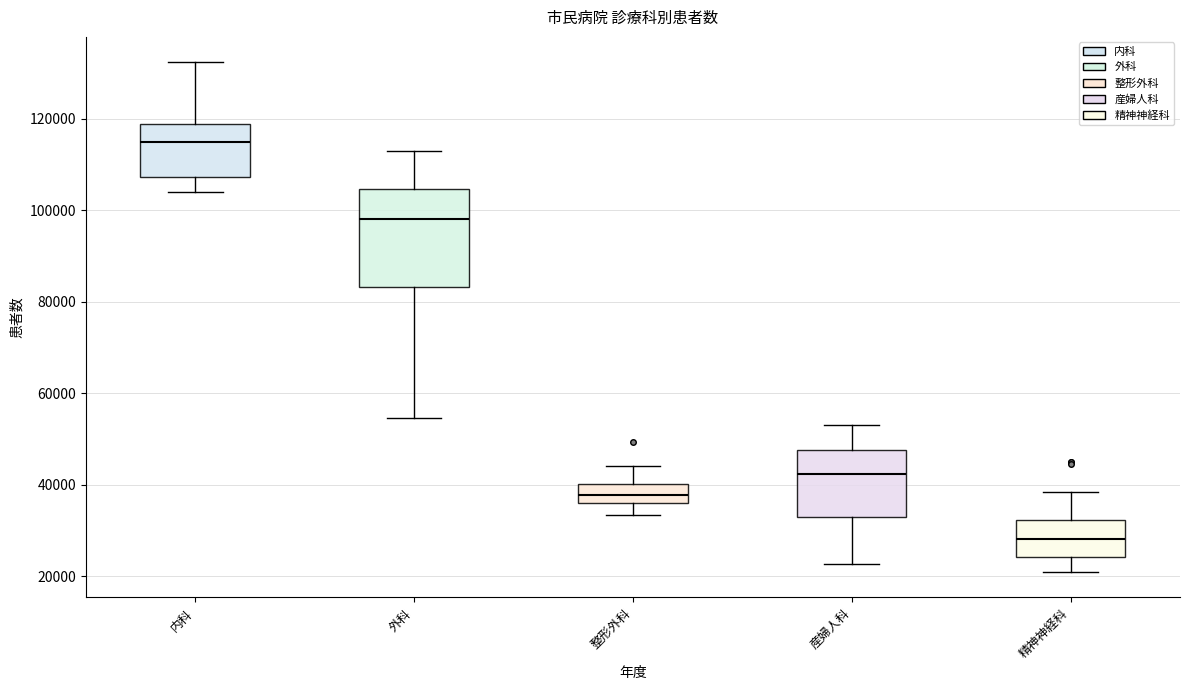

Reading left to right, read every box against the y-axis: the position of its median line, the range the box covers, and the ends of its whiskers. The values are not printed on the chart, so give them approximately, as read against the axis.

内科: median 114000, box 108000 to 118000, whiskers 104000 to 132000
外科: median 98000, box 84000 to 104000, whiskers 54000 to 112000
整形外科: median 38000, box 36000 to 40000, whiskers 34000 to 44000
産婦人科: median 42000, box 34000 to 48000, whiskers 22000 to 54000
精神神経科: median 28000, box 24000 to 32000, whiskers 20000 to 38000